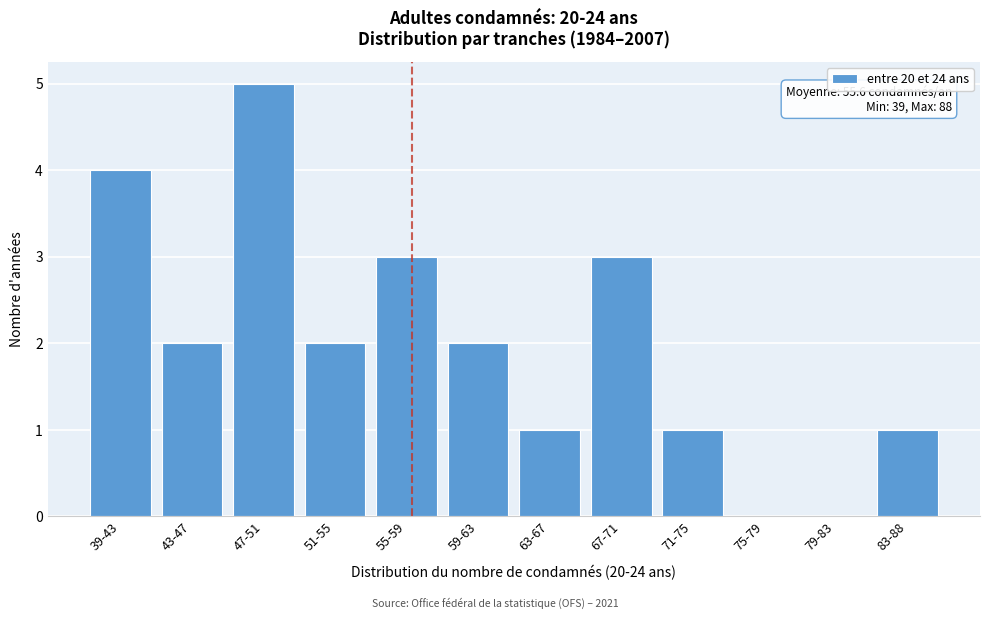

Reading right to left, list all the values displayed in this chart.

83-88=1	79-83=0	75-79=0	71-75=1	67-71=3	63-67=1	59-63=2	55-59=3	51-55=2	47-51=5	43-47=2	39-43=4